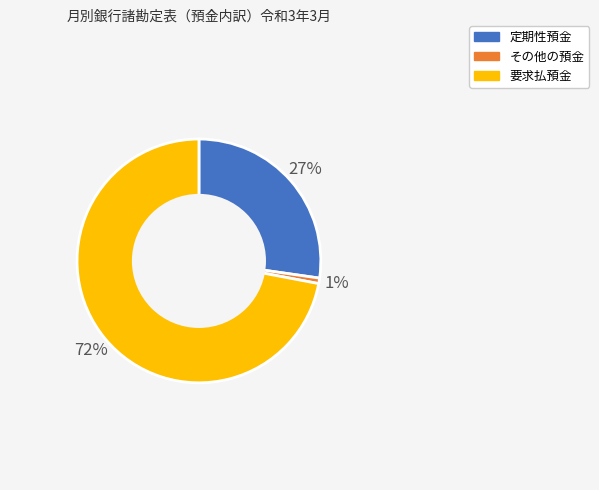

To the nearest percent, what portion does 定期性預金 represent?

27%